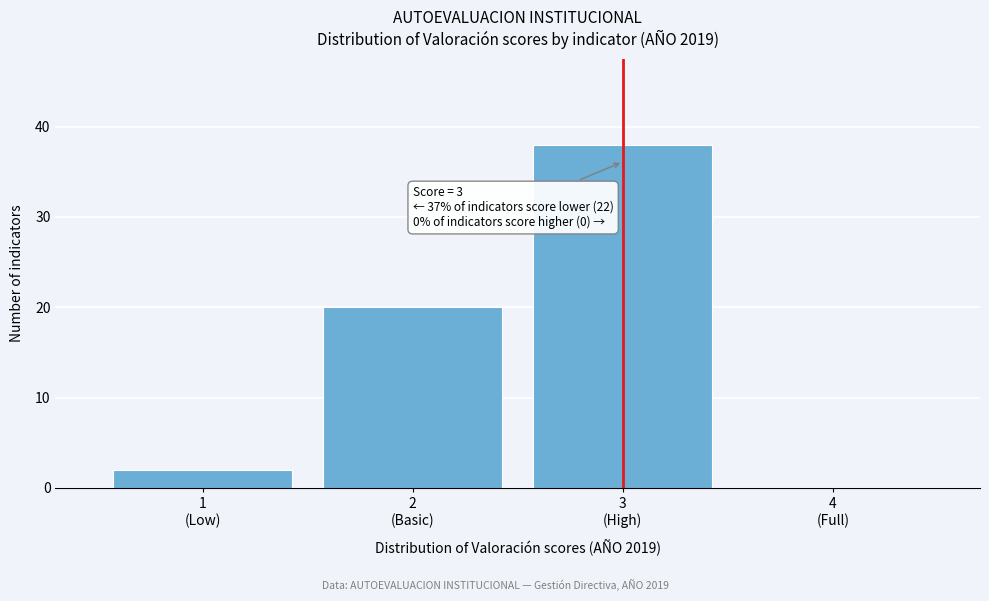

Are the bars horizontal?

No